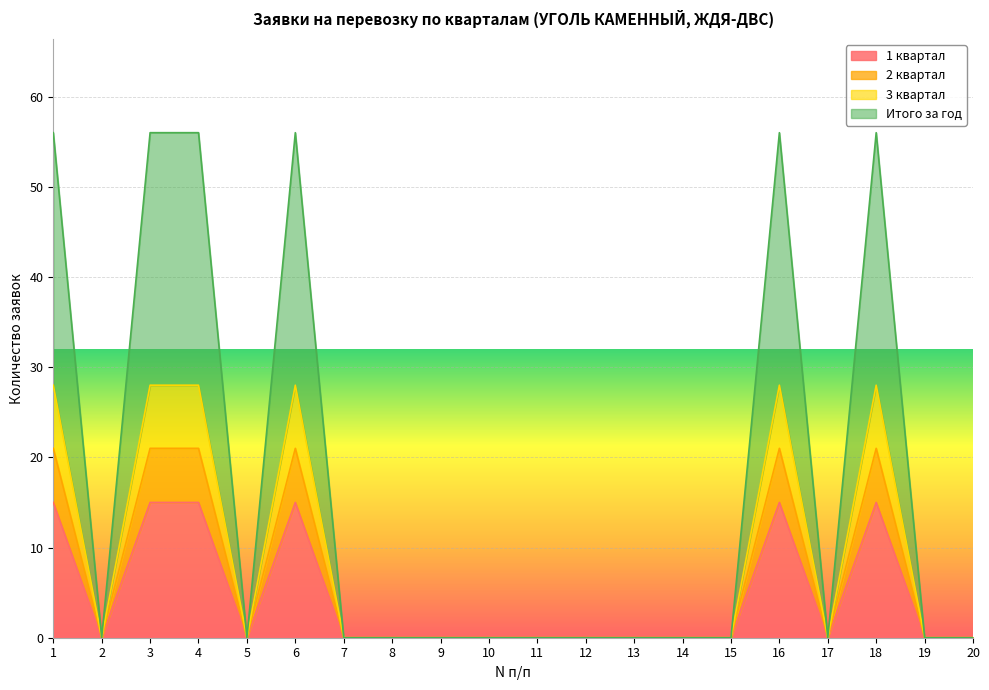

What is the difference between the maximum and second lowest values in the 3 квартал series?

28